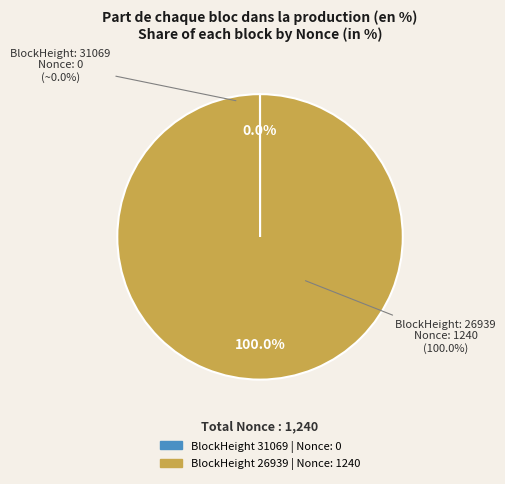

Do 31069 and 26939 together represent more than half of the pie?

Yes